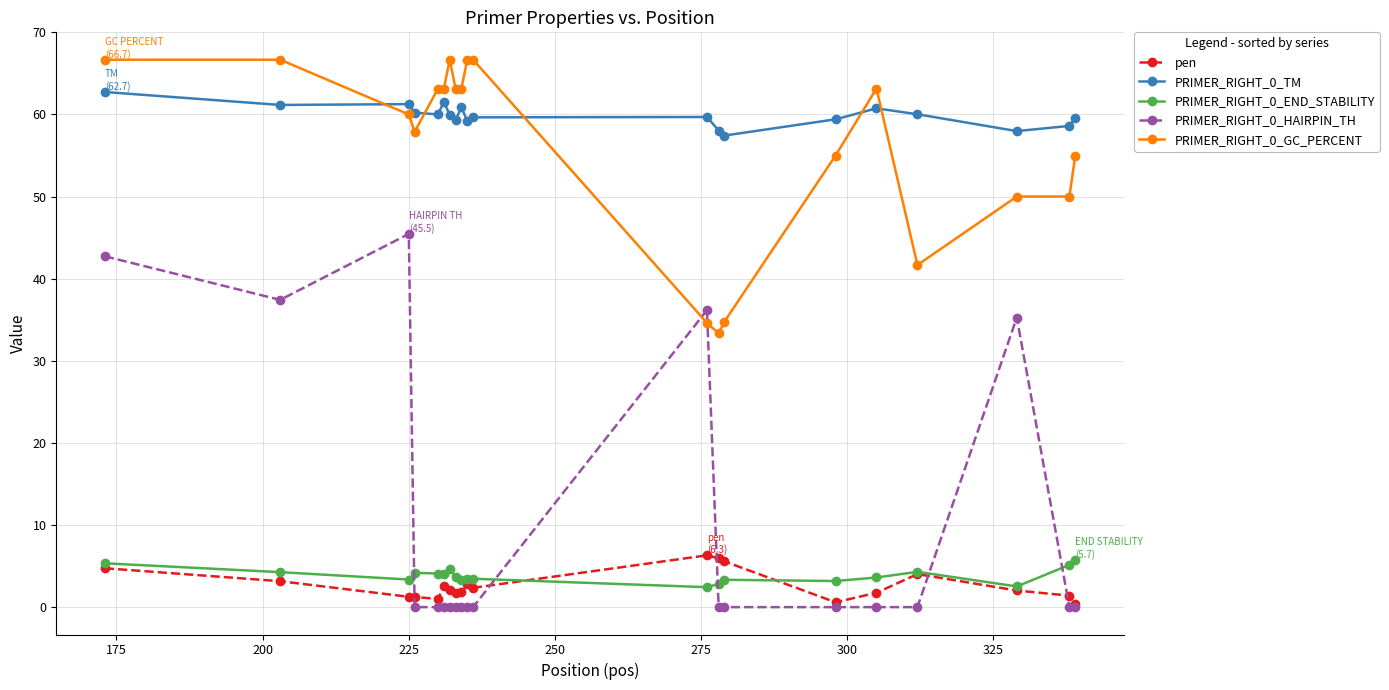

What is the highest value of the PRIMER_RIGHT_0_TM series?

62.7